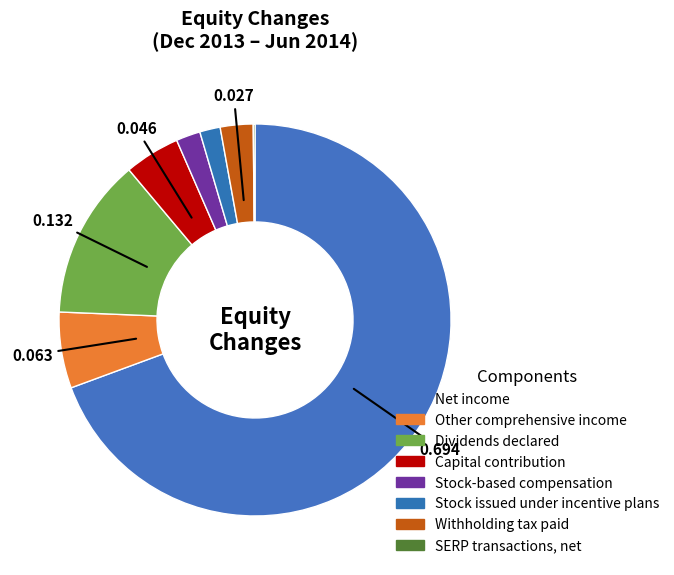

To the nearest percent, what portion does Capital contribution represent?

5%